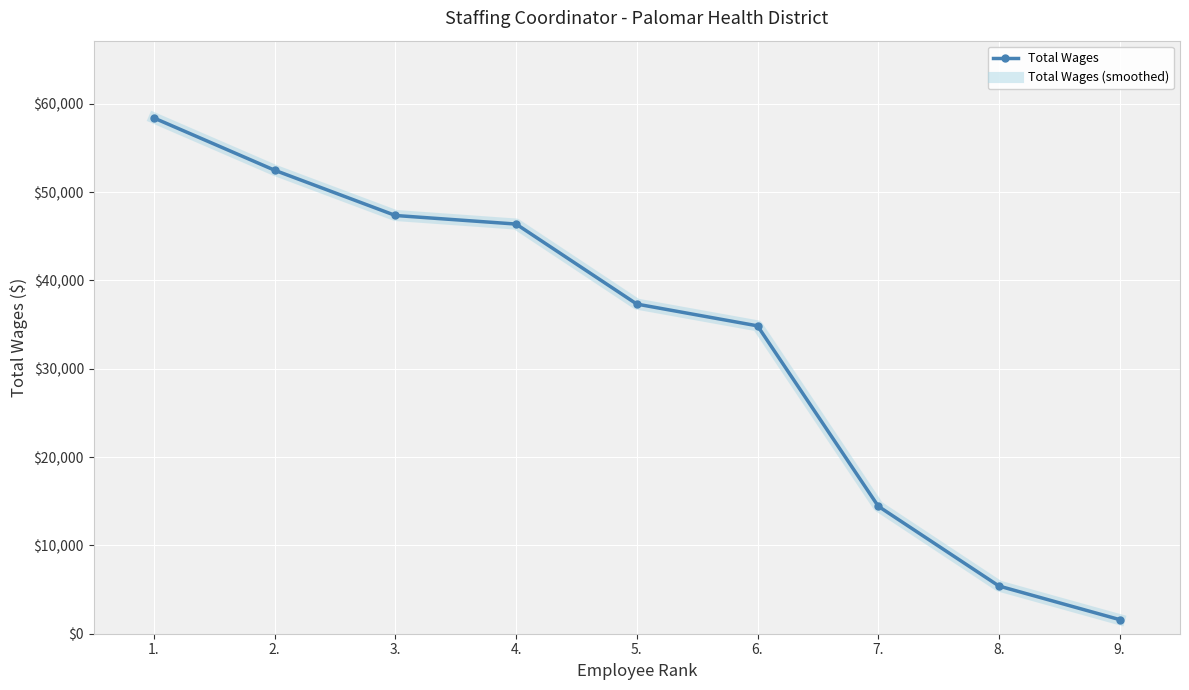

True or false: Total Wages (smoothed) has more than 0 interior local peaks.

False